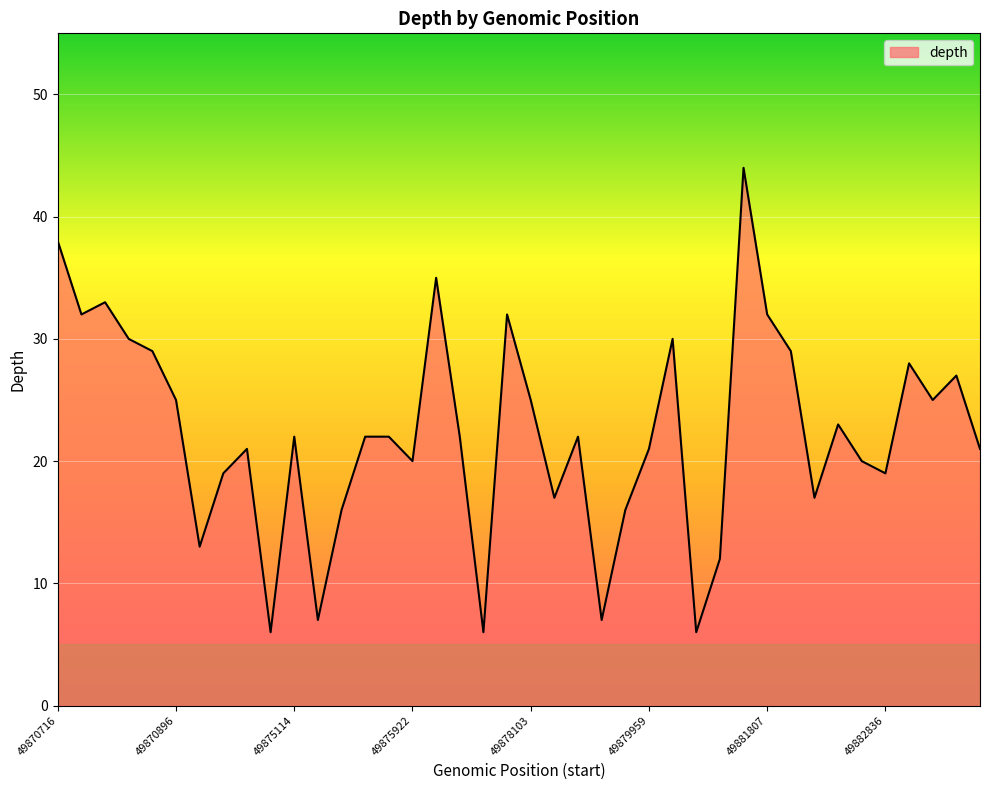

What is the difference between the maximum and minimum values?

38